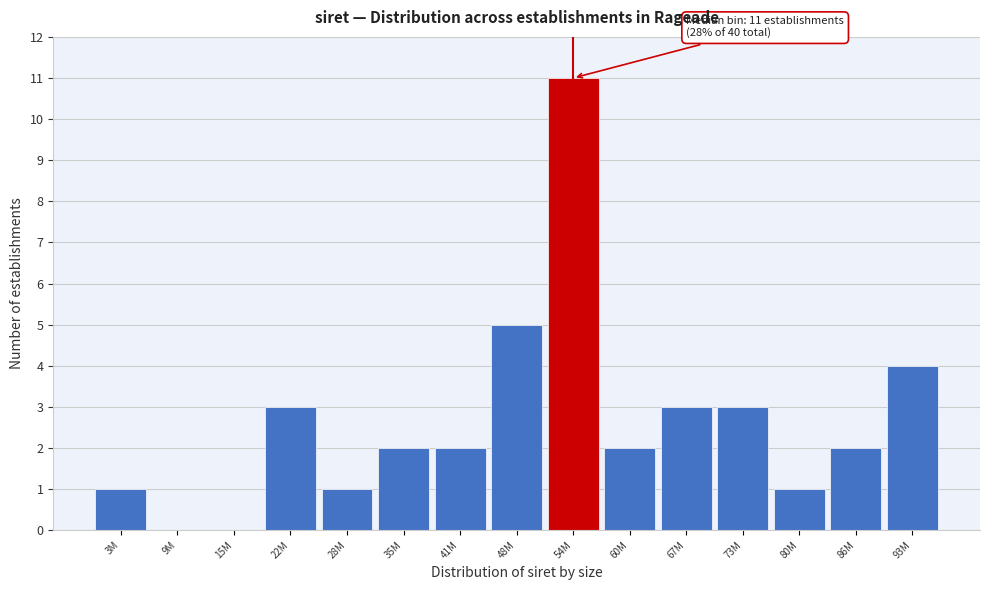

Reading left to right, what are all the values shown in this chart?

3M=1	9M=0	15M=0	22M=3	28M=1	35M=2	41M=2	48M=5	54M=11	60M=2	67M=3	73M=3	80M=1	86M=2	93M=4